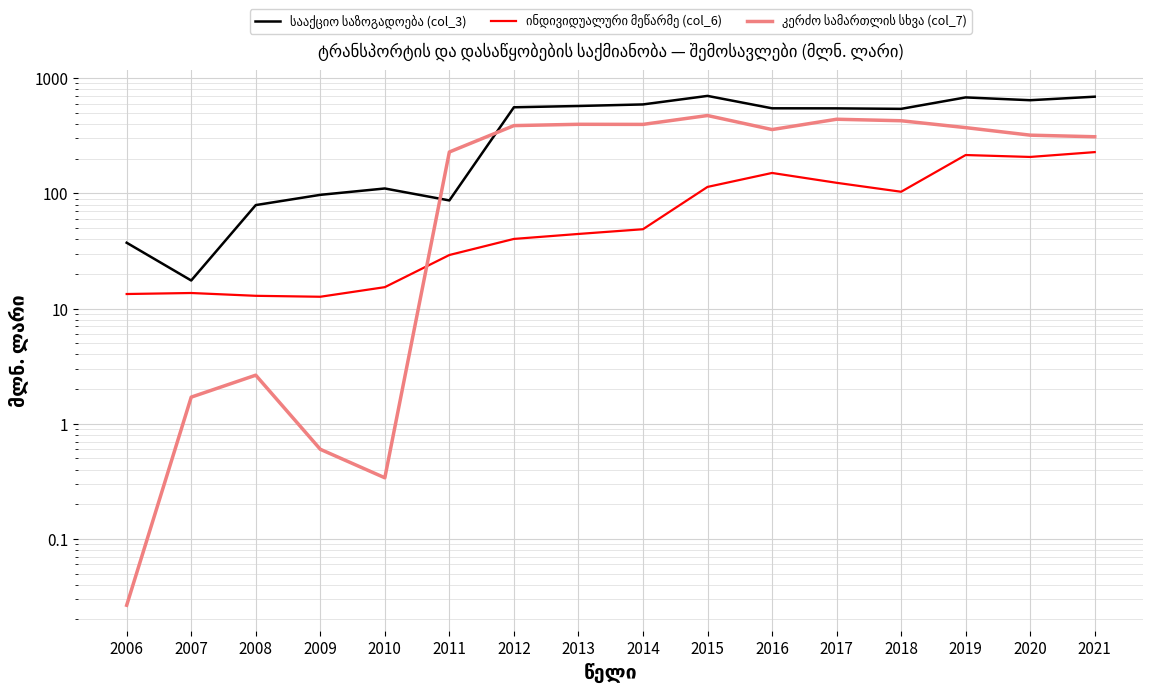

What is the difference between the highest and lowest values at 2020?

436.5